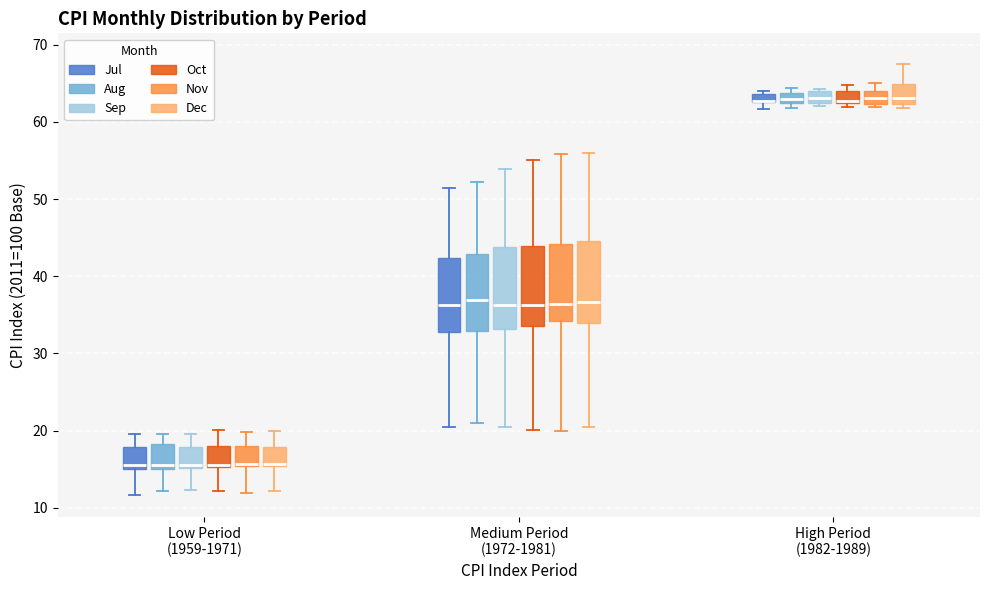

Where is the upper edge of the box for Medium Period (1972-1981) (Nov) on the y-axis? The values are not printed on the chart, so give them approximately, as read against the axis.

44